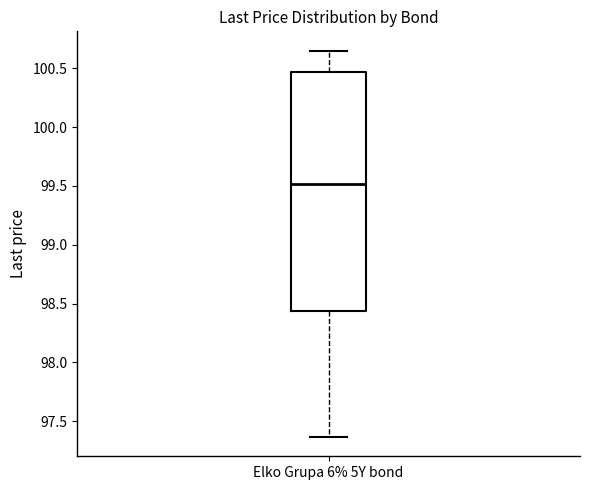

Transcribe this box plot: give where the median line is, the range the box spans, and where the two whiskers end, as read against the y-axis. The values are not printed on the chart, so give them approximately, as read against the axis.

median 99.50, box 98.45 to 100.45, whiskers 97.35 to 100.65